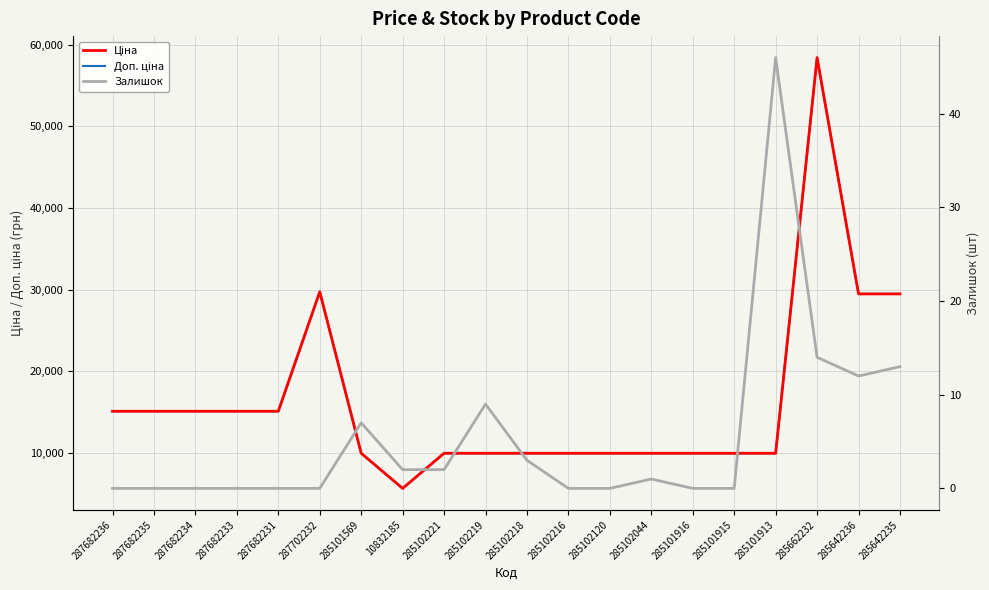

Which label corresponds to the largest value in the chart?

285662232